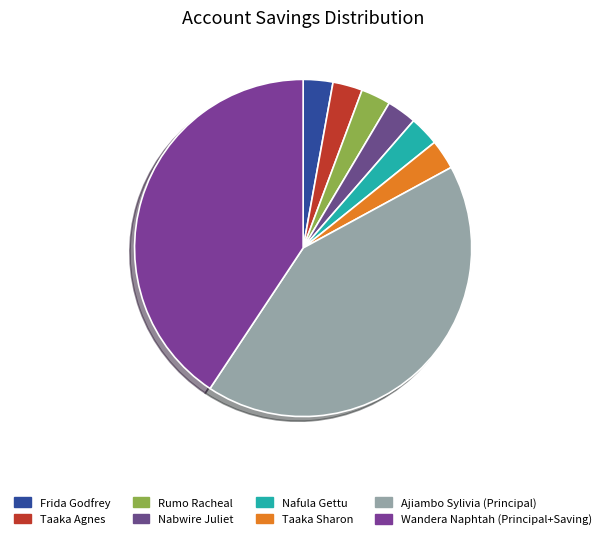

Between Frida Godfrey and Rumo Racheal, which is larger?

Frida Godfrey